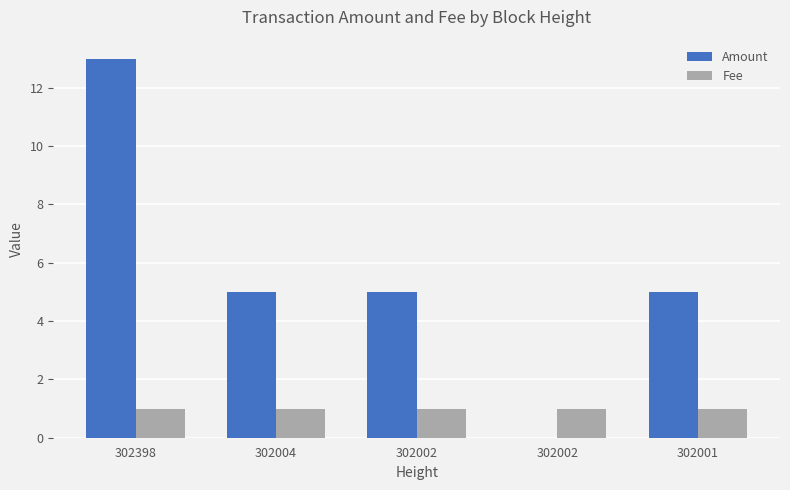

Which has a higher value, 302398 or 302002?

302398